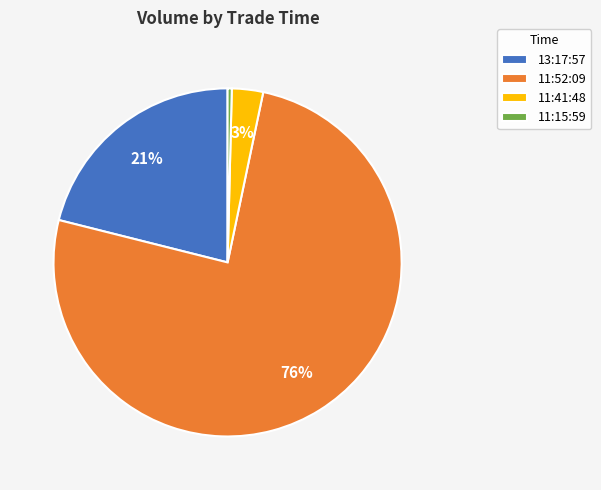

Rank the categories by value from lowest to highest.

11:15:59, 11:41:48, 13:17:57, 11:52:09